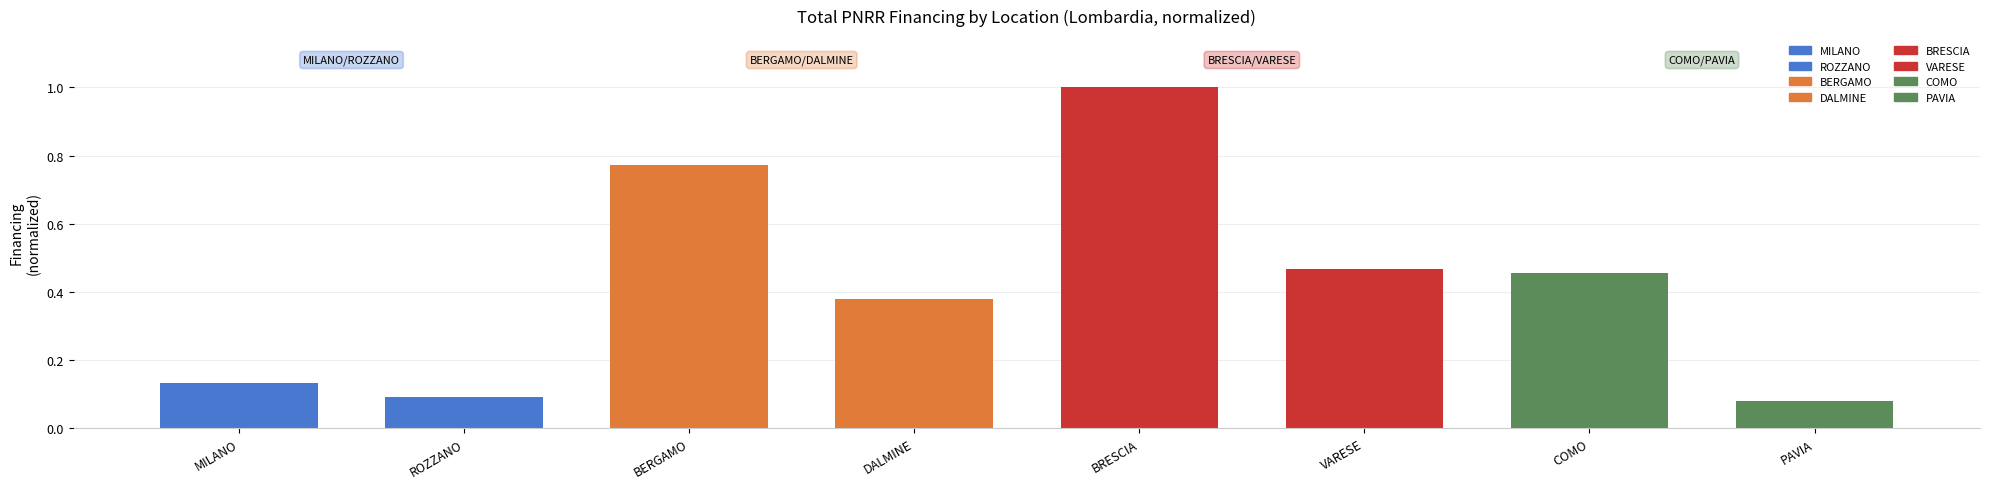

Where is the data nearest to the value 0?

PAVIA